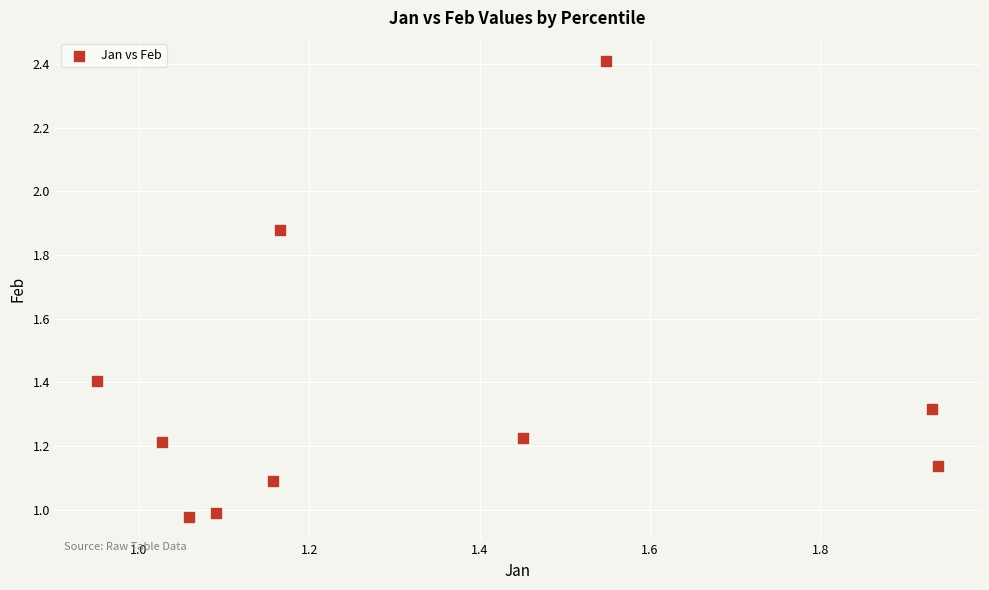

What is the range of Y values (max minus min)?

1.4